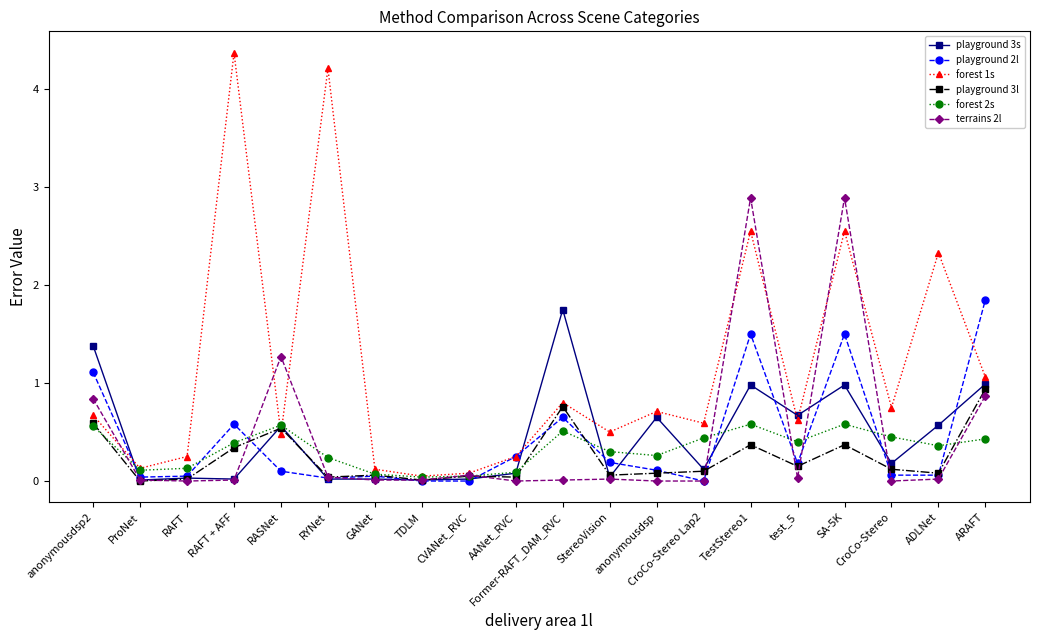

What is the maximum value shown in the chart?

4.4